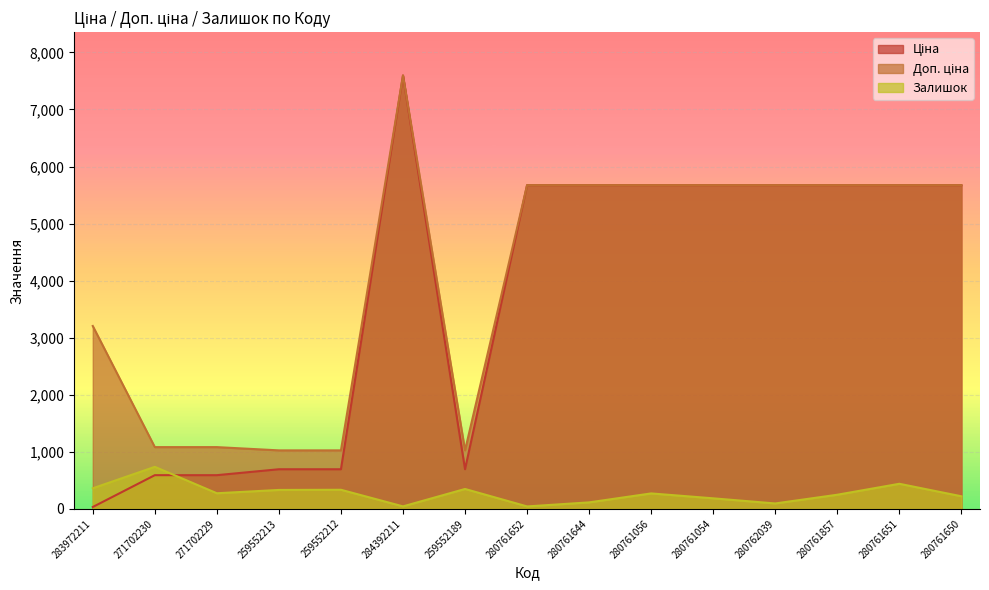

At which category is the sum across all series the highest?

284392211